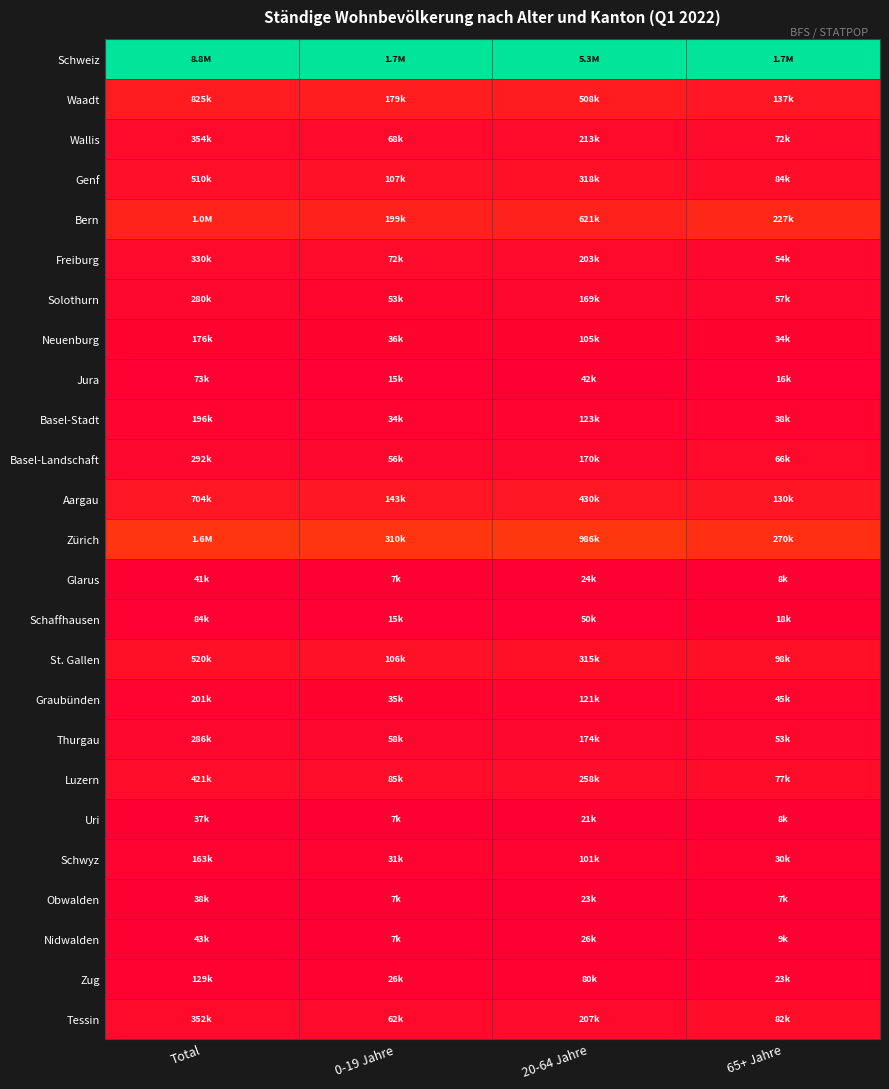

List the series in order of their peak value, highest first.

Schweiz, Zürich, Bern, Waadt, Aargau, Genf, St. Gallen, Tessin, Luzern, Wallis, Freiburg, Basel-Landschaft, Solothurn, Thurgau, Graubünden, Basel-Stadt, Neuenburg, Schwyz, Zug, Schaffhausen, Jura, Nidwalden, Glarus, Obwalden, Uri